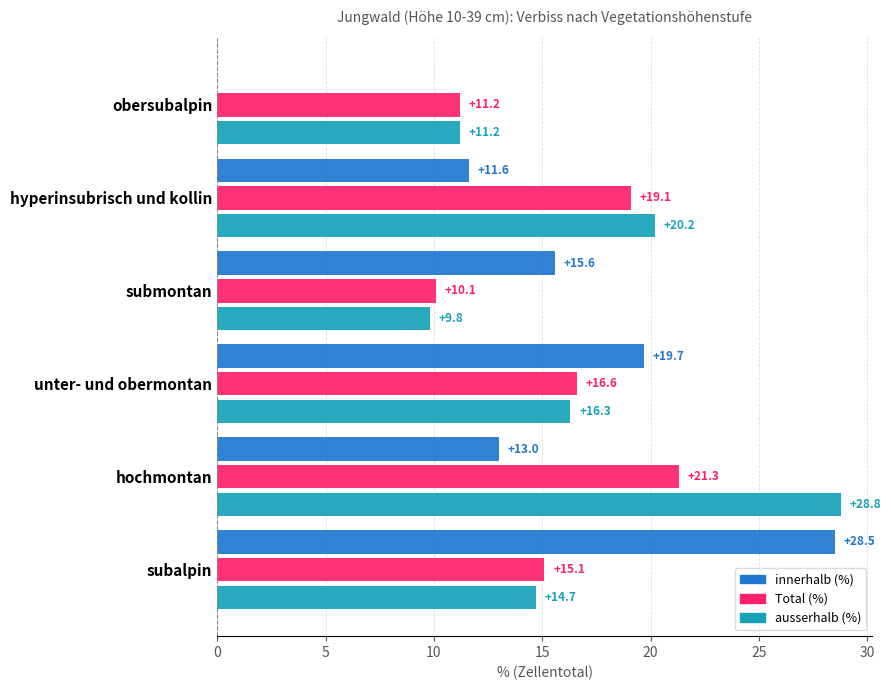

Which series has the widest spread of values?

innerhalb (%)